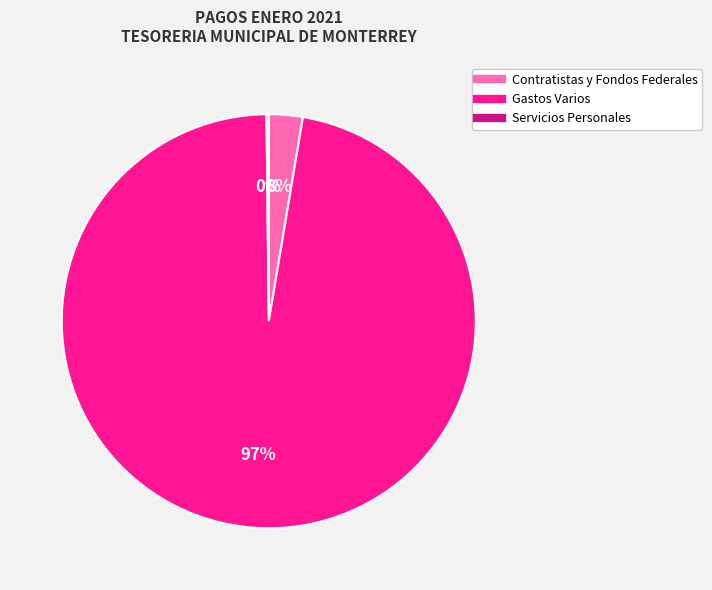

Which has a higher value, Contratistas y Fondos Federales or Gastos Varios?

Gastos Varios